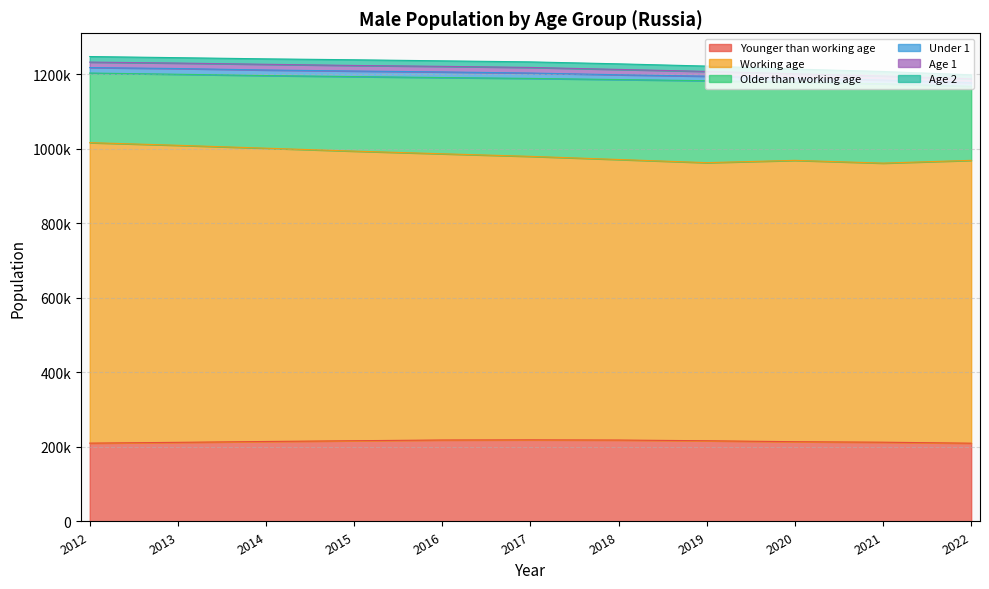

What is the sum of all Working age values?

8457494